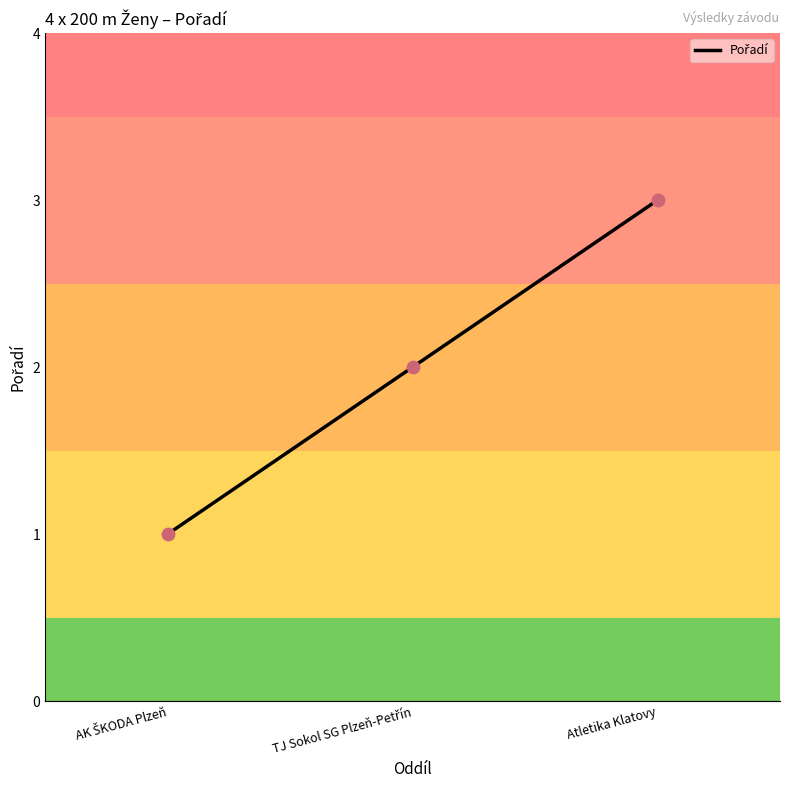

What position from the left is Atletika Klatovy?

3